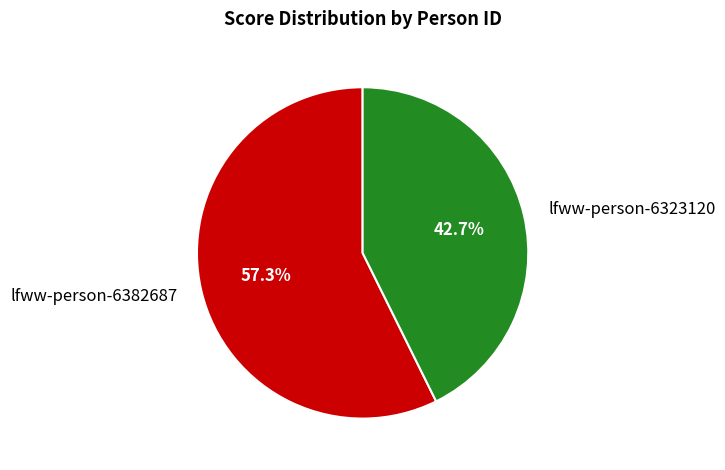

To the nearest percent, what is the average slice percentage?

50%